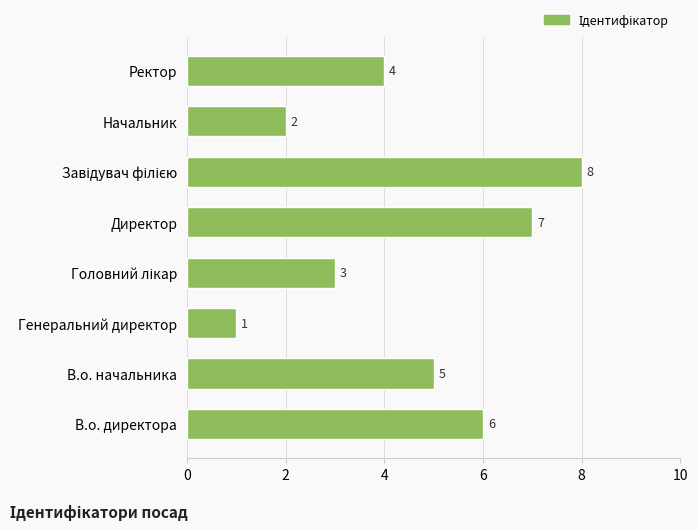

Is it true that the value at Директор is 2?

False